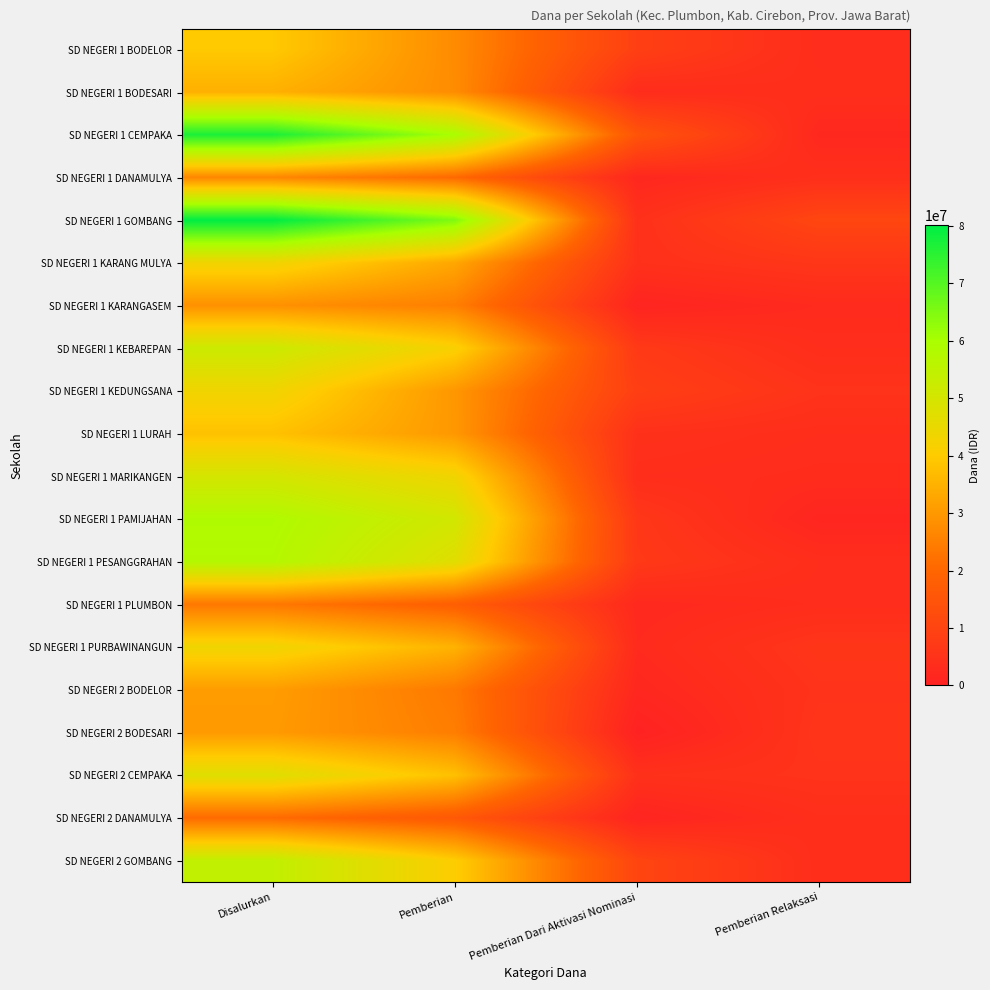

Read the SD NEGERI 1 MARIKANGEN value at Pemberian Relaksasi.

10